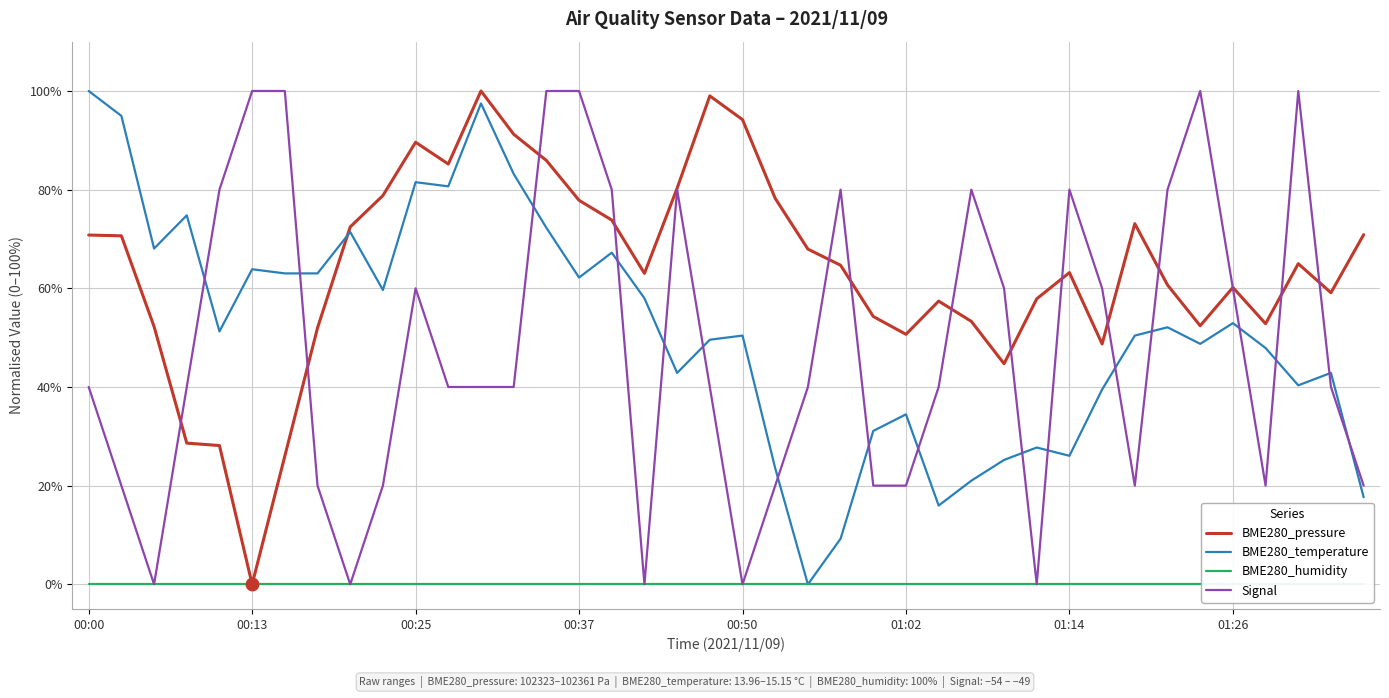

Is this an area chart (filled region under the line)?

No